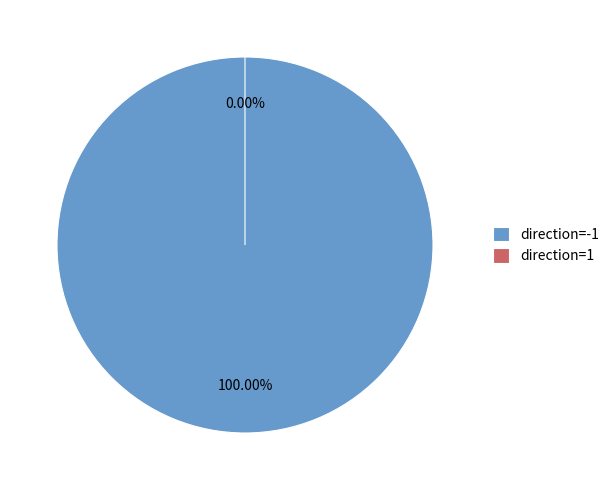

How many segments does this pie chart have?

2